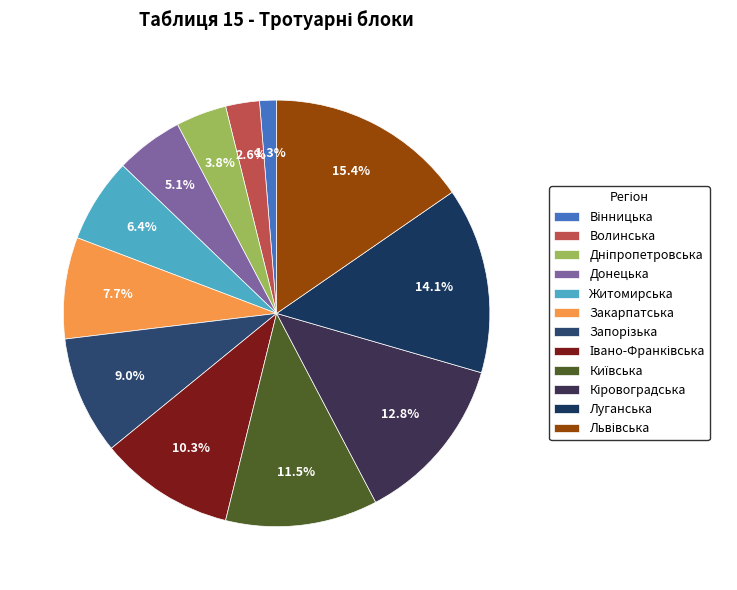

To the nearest percent, what portion does Івано-Франківська represent?

10%